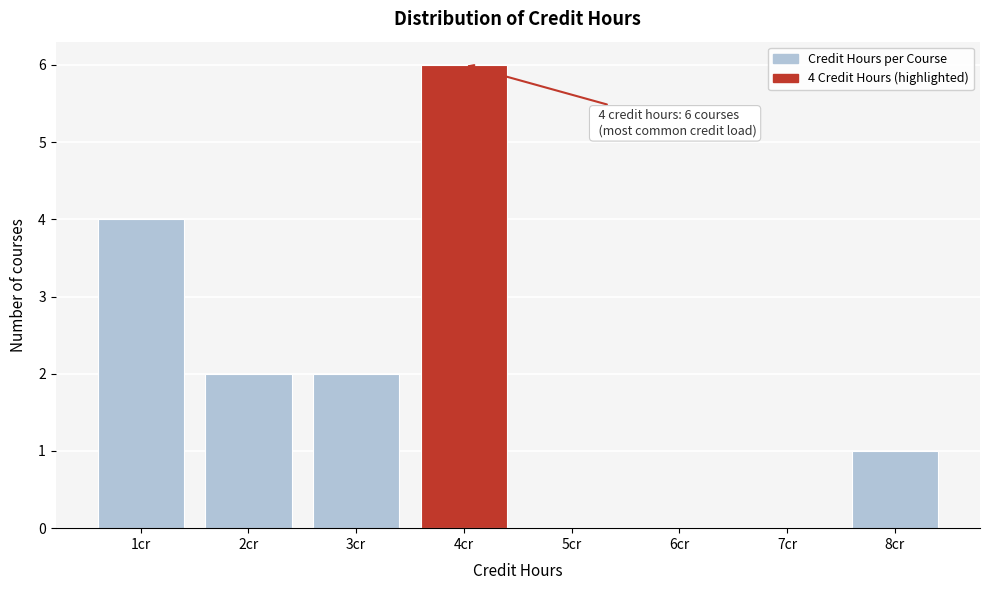

Over which range of the x-axis is the bar tallest?

3.5 to 4.5